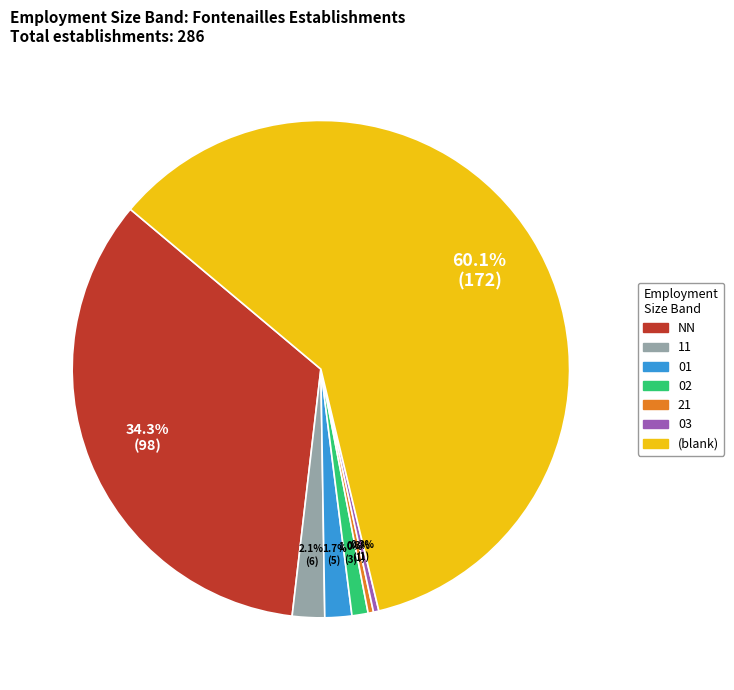

Is there a majority slice in this chart?

Yes